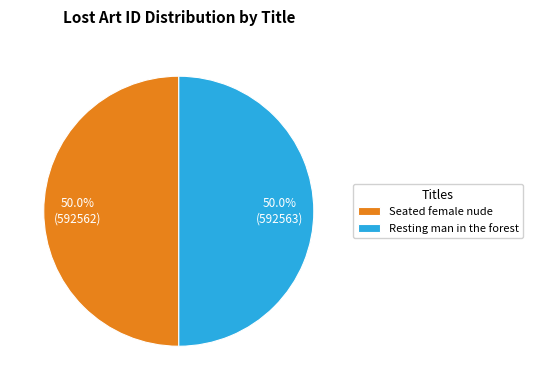

The Seated female nude slice represents 50% of the pie. True or false?

True